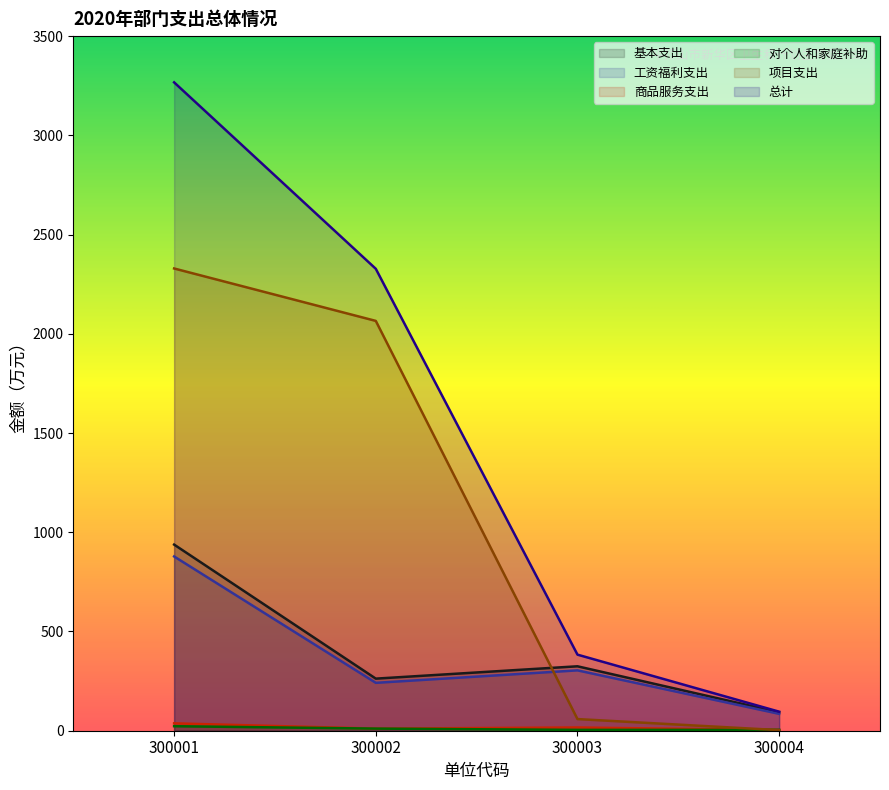

At which label is 项目支出 closest to 1166?

300002